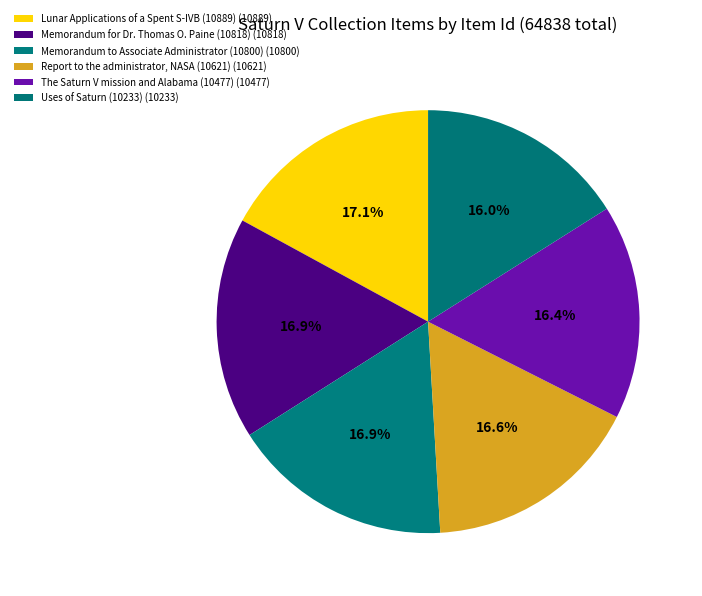

How many segments does this pie chart have?

6